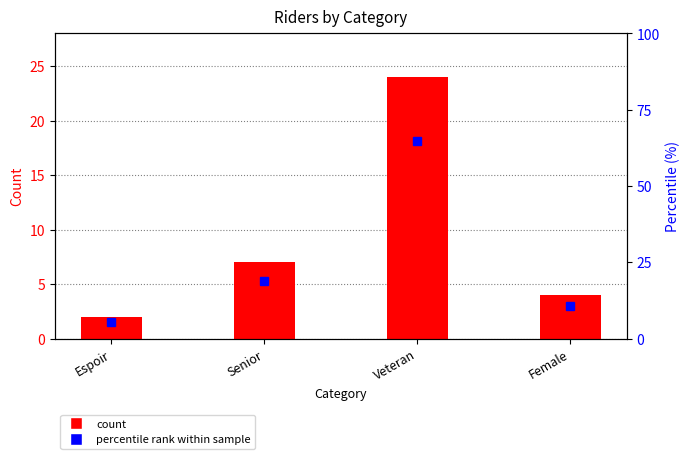

The percentile rank within sample series shows 1.9 at Espoir. True or false?

False